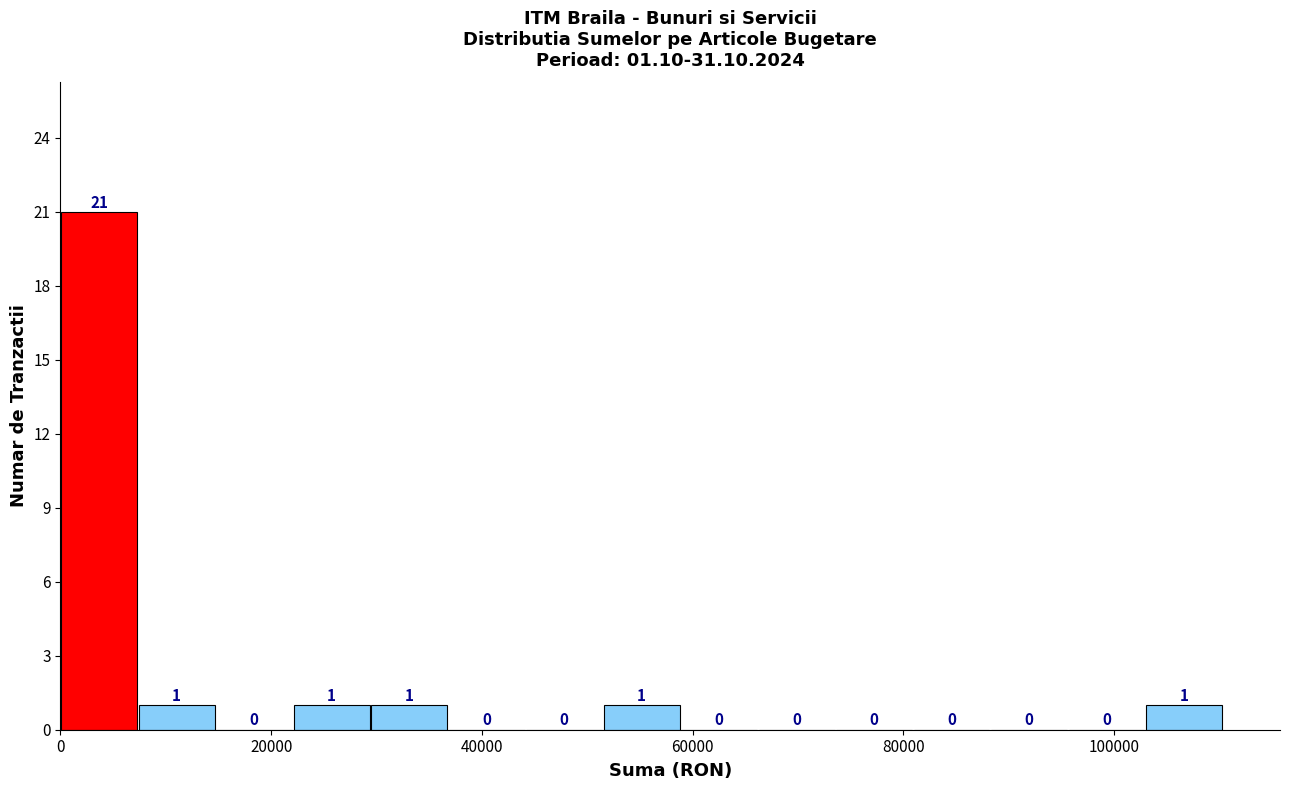

Read against the x-axis, roughly where is the centre of the tallest bar?

4000